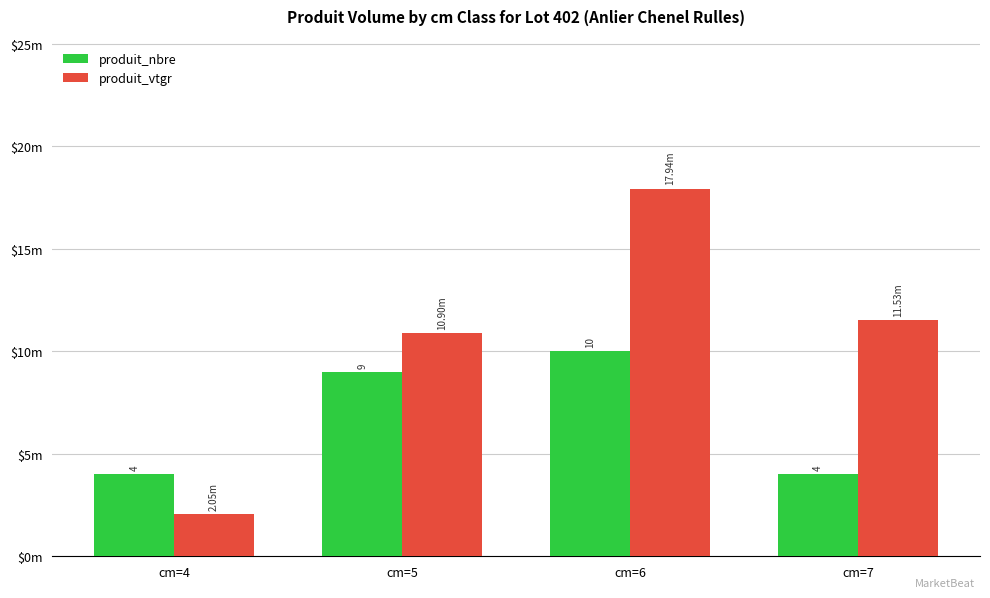

Which series has the widest spread of values?

produit_vtgr